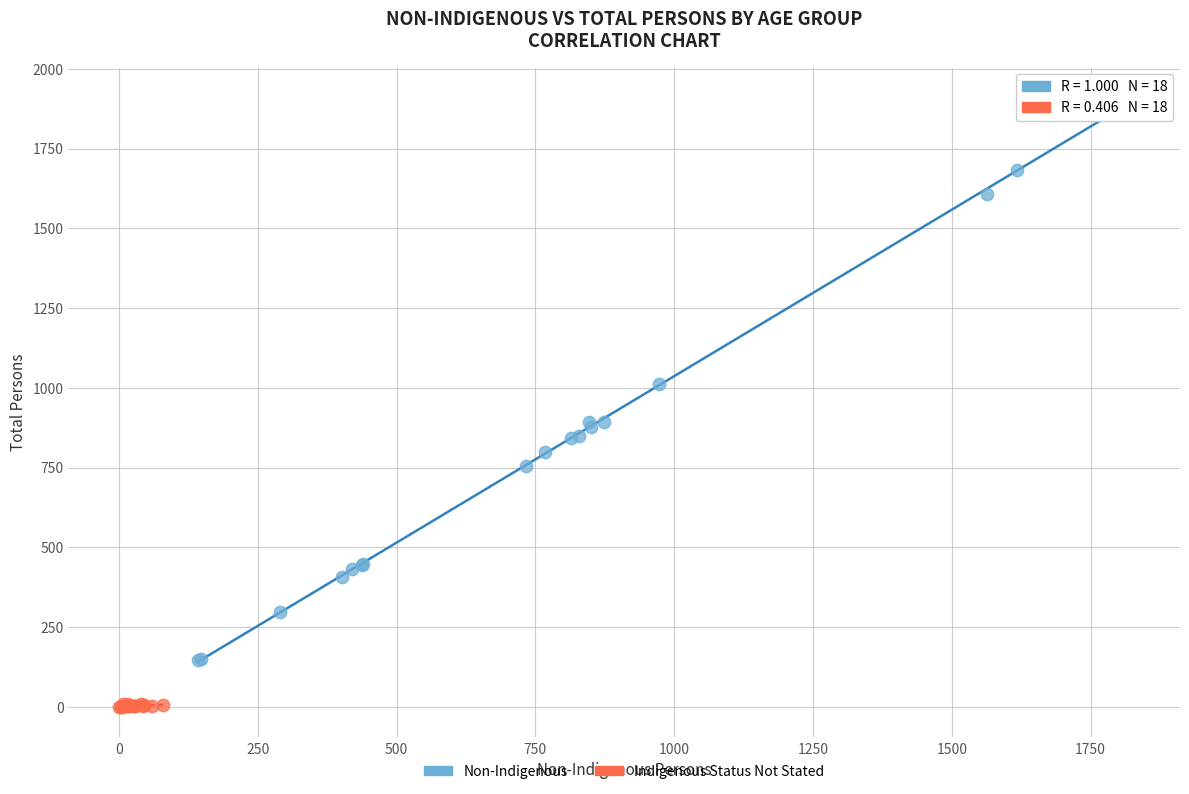

What are all the series names shown in the legend?

Non-Indigenous, Indigenous Status Not Stated